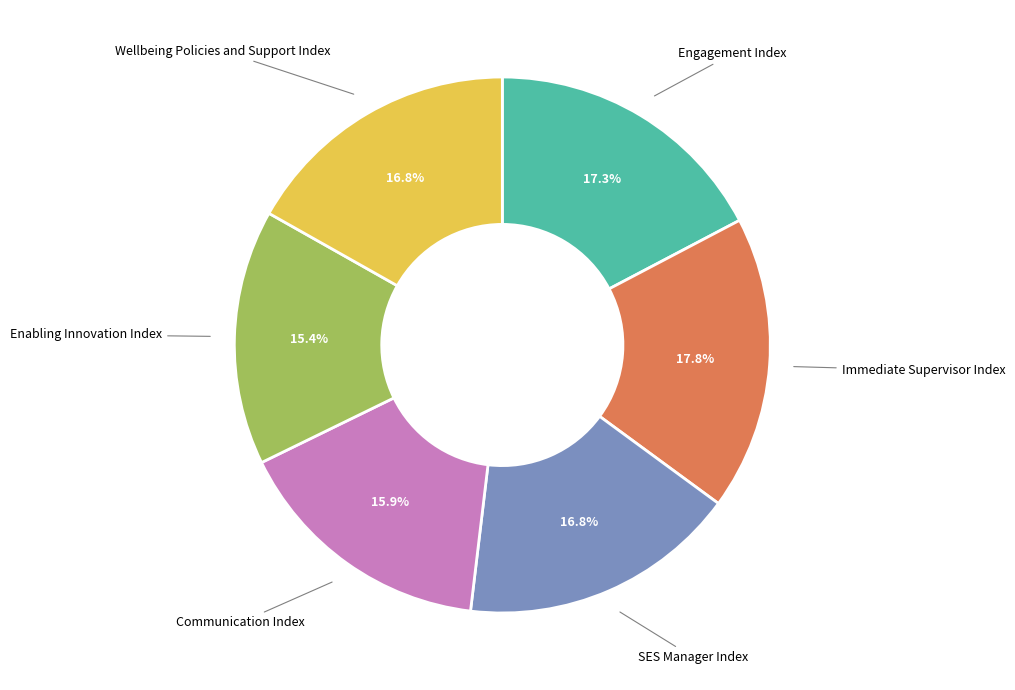

Approximately how many times larger is the value at Wellbeing Policies and Support Index compared to SES Manager Index?

1.0